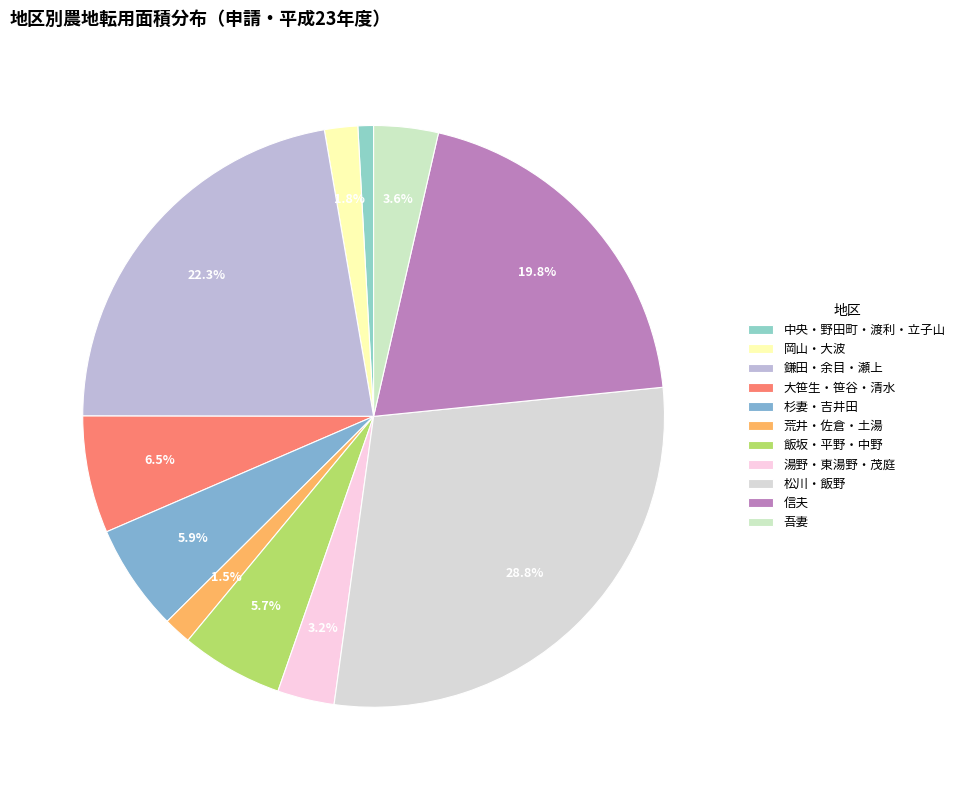

Does 吾妻 account for over 50% of the chart?

No